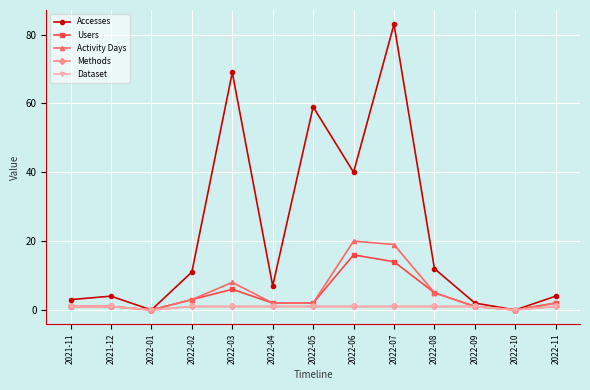

True or false: Methods and Dataset intersect in this chart.

False